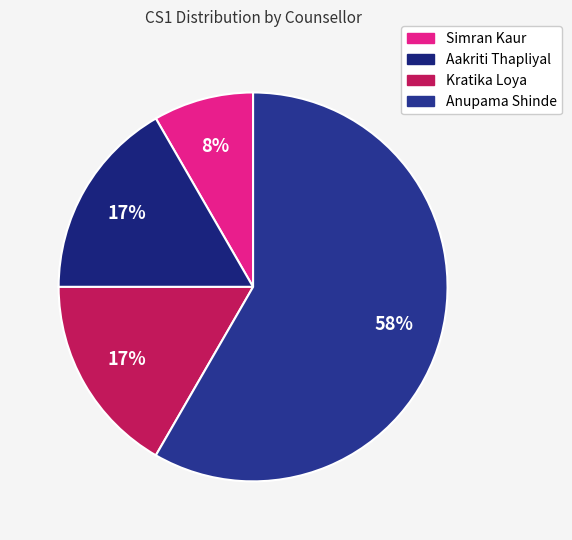

Is there any slice that represents more than half of the pie?

Yes